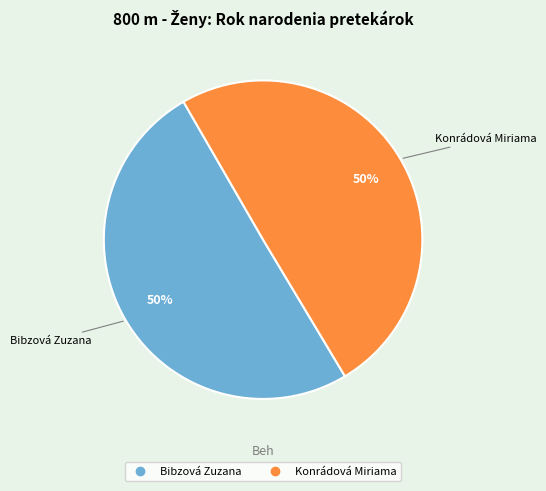

Approximately how many times larger is the value at Bibzová Zuzana compared to Konrádová Miriama?

1.0